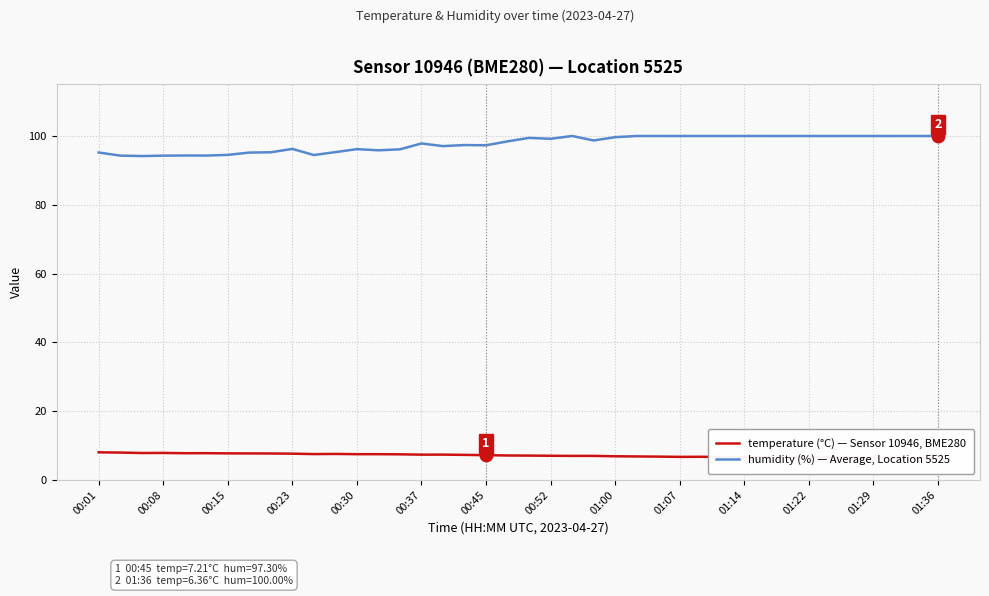

Rank the series by their average value, from lowest to highest.

temperature (°C) — Sensor 10946, BME280, humidity (%) — Average, Location 5525